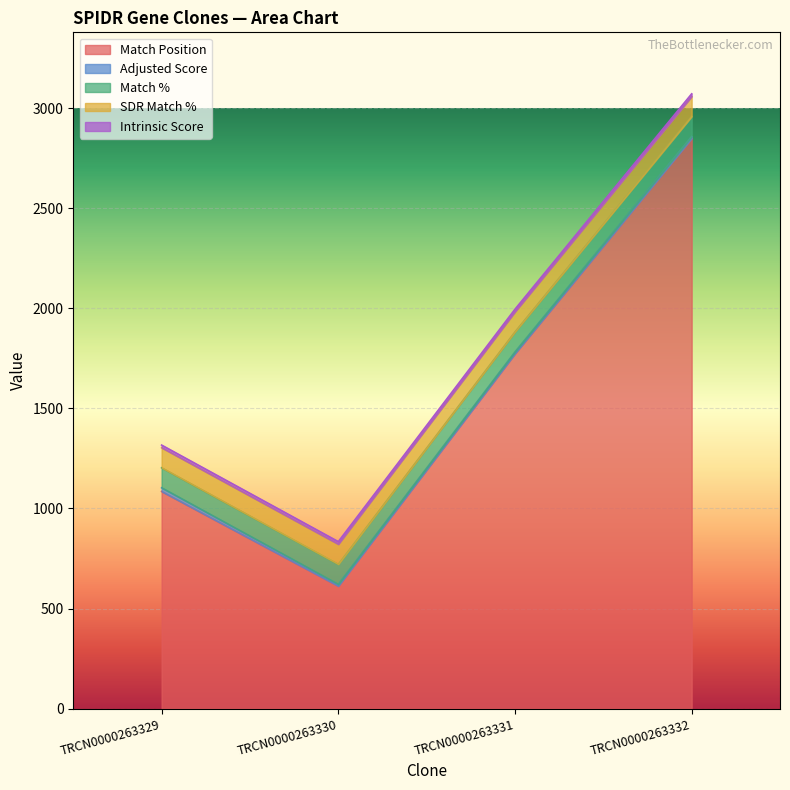

At how many categories does at least one series exceed 2835?

1